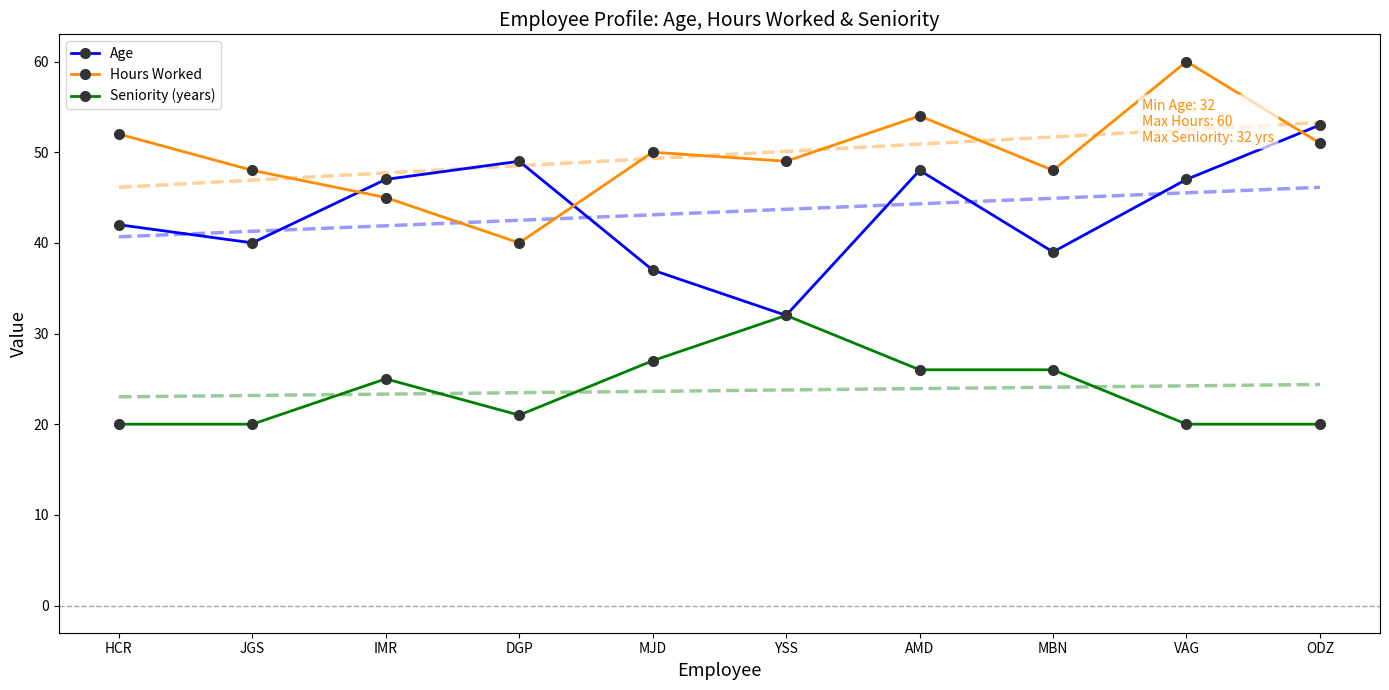

What is the total value across all series at MJD?

114